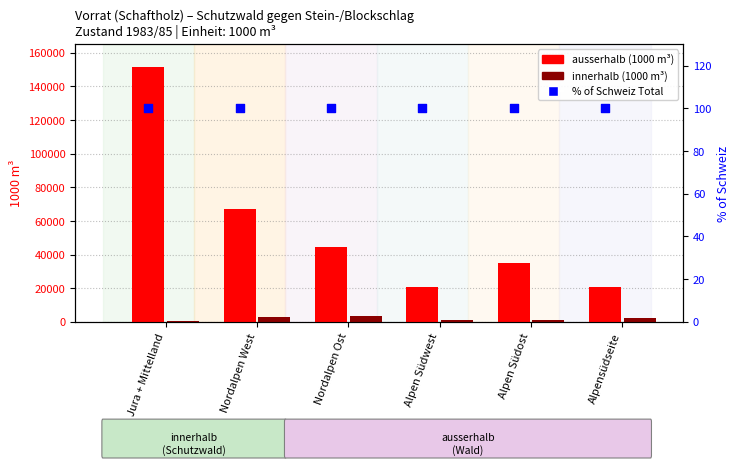

Which series reaches the minimum Y coordinate?

% of Schweiz Total